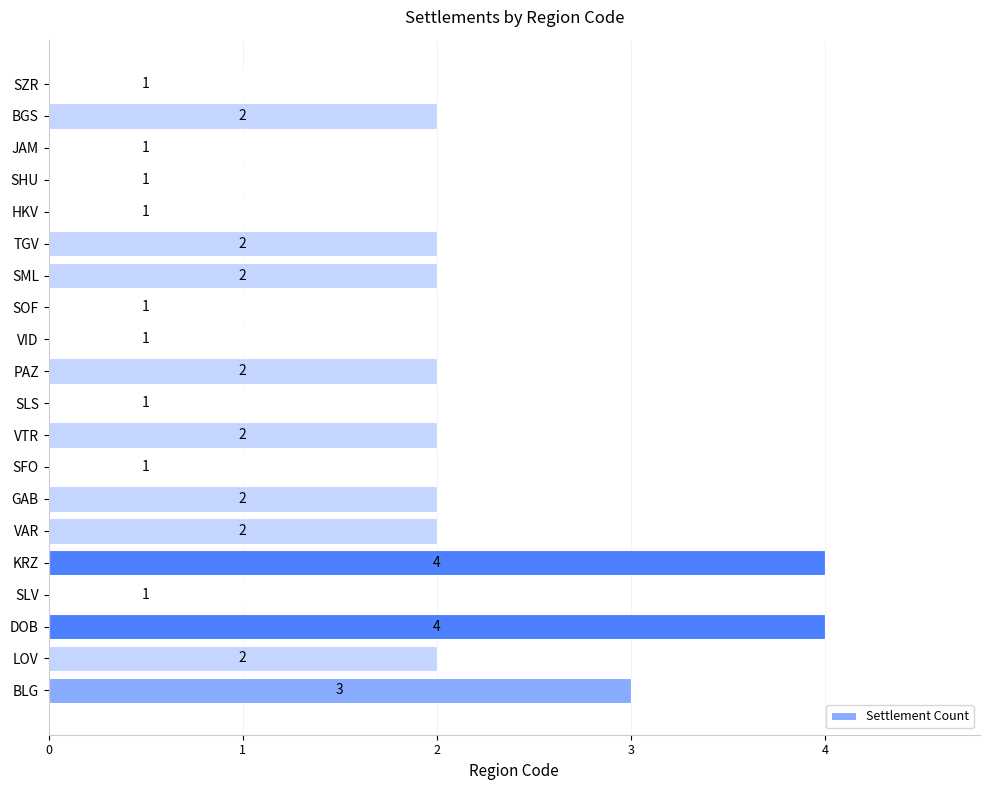

Reading bottom to top, extract all data points from this chart.

BLG=3	LOV=2	DOB=4	SLV=1	KRZ=4	VAR=2	GAB=2	SFO=1	VTR=2	SLS=1	PAZ=2	VID=1	SOF=1	SML=2	TGV=2	HKV=1	SHU=1	JAM=1	BGS=2	SZR=1